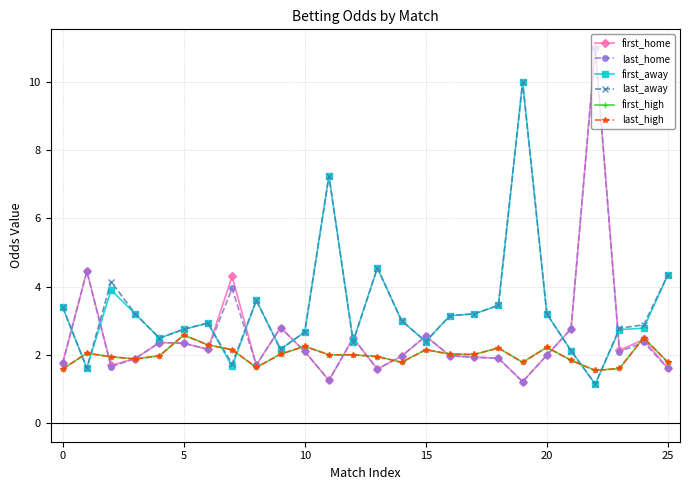

At which label does first_away first exceed 3?

0